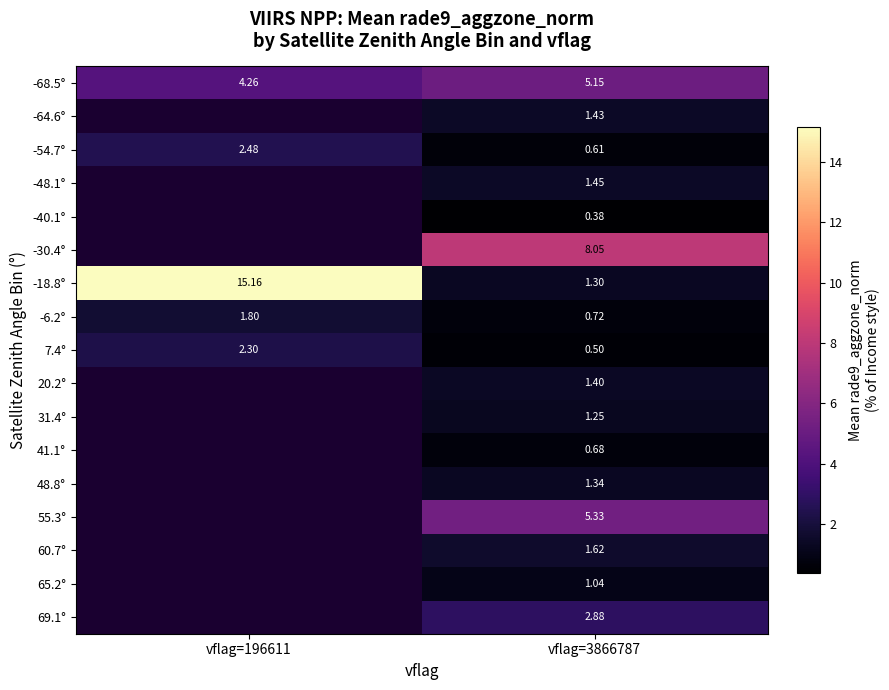

Is the value of 48.8° at vflag=3866787 greater than the value of 60.7° at vflag=3866787?

No